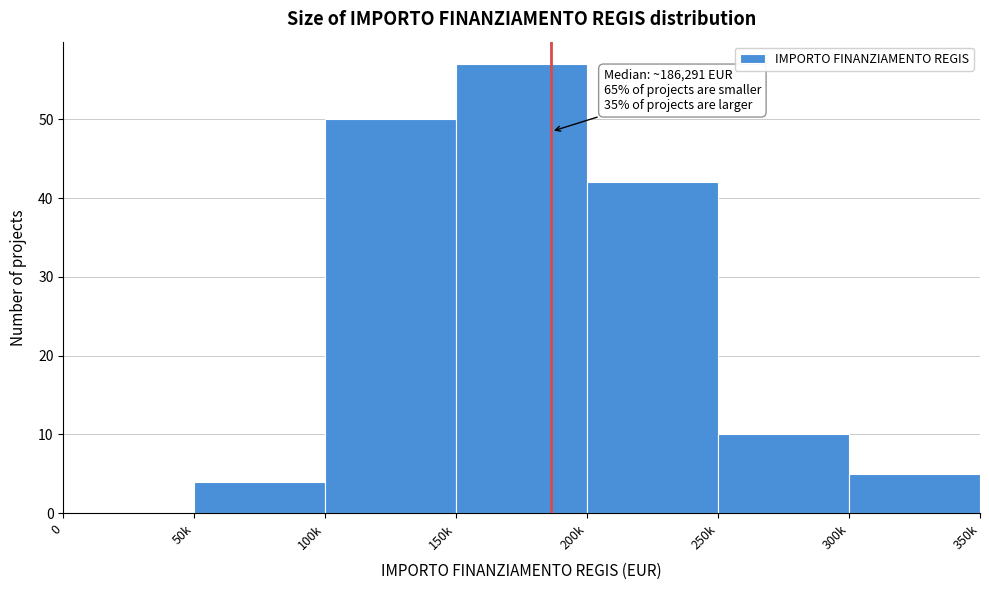

Reading right to left, extract all data points from this chart.

300k=5	250k=10	200k=42	150k=57	100k=50	50k=4	0=0